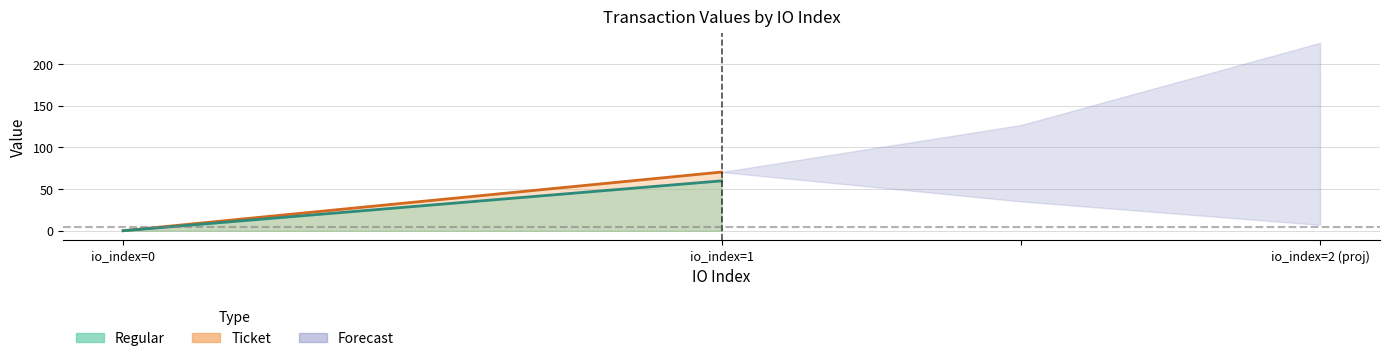

Between io_index=0 and io_index=1, which series saw the biggest shift?

Ticket